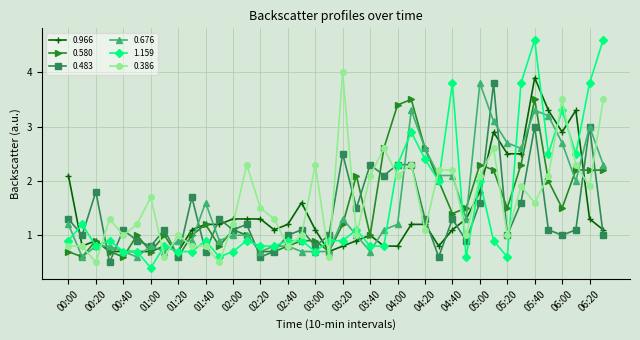

Count the number of data series in this chart.

6